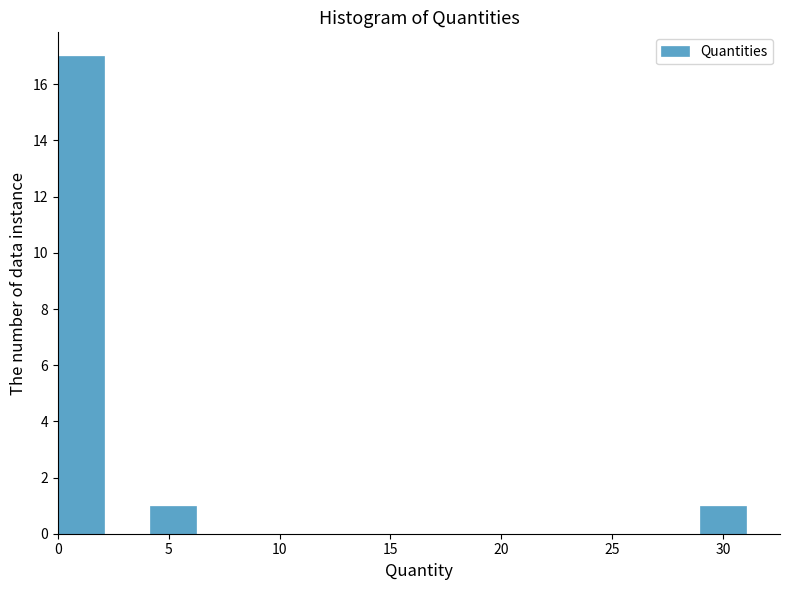

Reading left to right, transcribe this chart: for each bar, give the range it covers on the x-axis and its height. Neither the bar edges nor the heights are printed on the chart, so give them approximately, as read against the axes.

0.0 to 2.0: 17
2.0 to 4.0: 0
4.0 to 6.0: 1
6.0 to 8.5: 0
8.5 to 10.5: 0
10.5 to 12.5: 0
12.5 to 14.5: 0
14.5 to 16.5: 0
16.5 to 18.5: 0
18.5 to 20.5: 0
20.5 to 23.0: 0
23.0 to 25.0: 0
25.0 to 27.0: 0
27.0 to 29.0: 0
29.0 to 31.0: 1